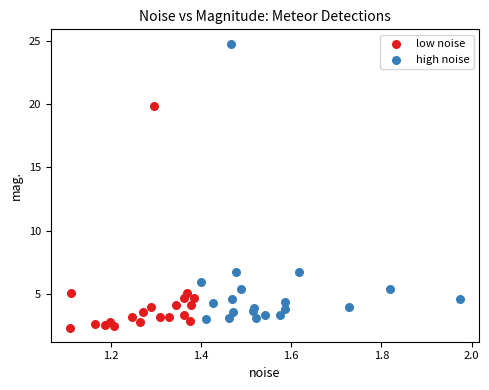

Which series reaches the minimum Y coordinate?

low noise